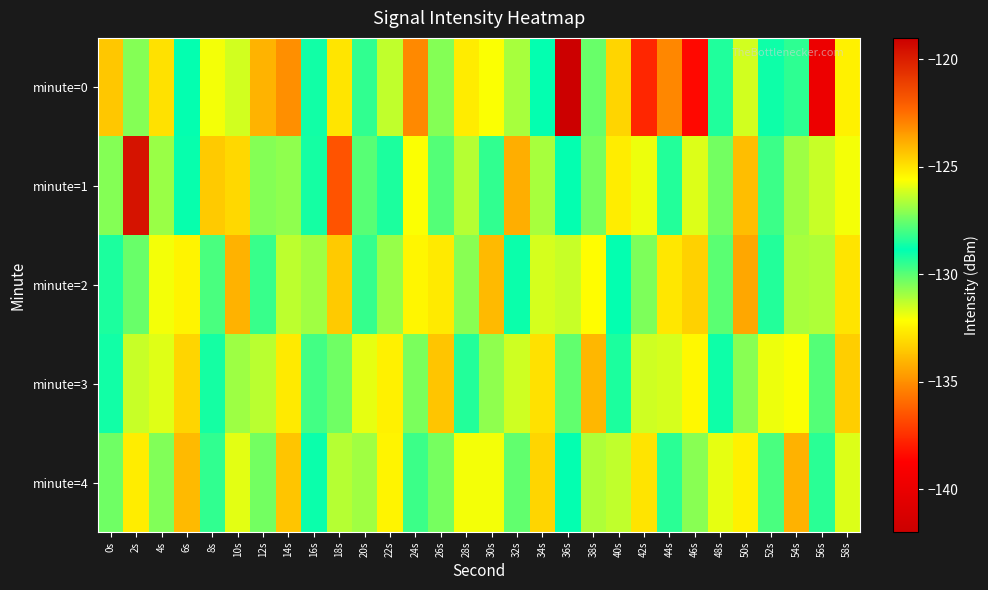

What is the spread (max minus min) of values at 12s?

7.6